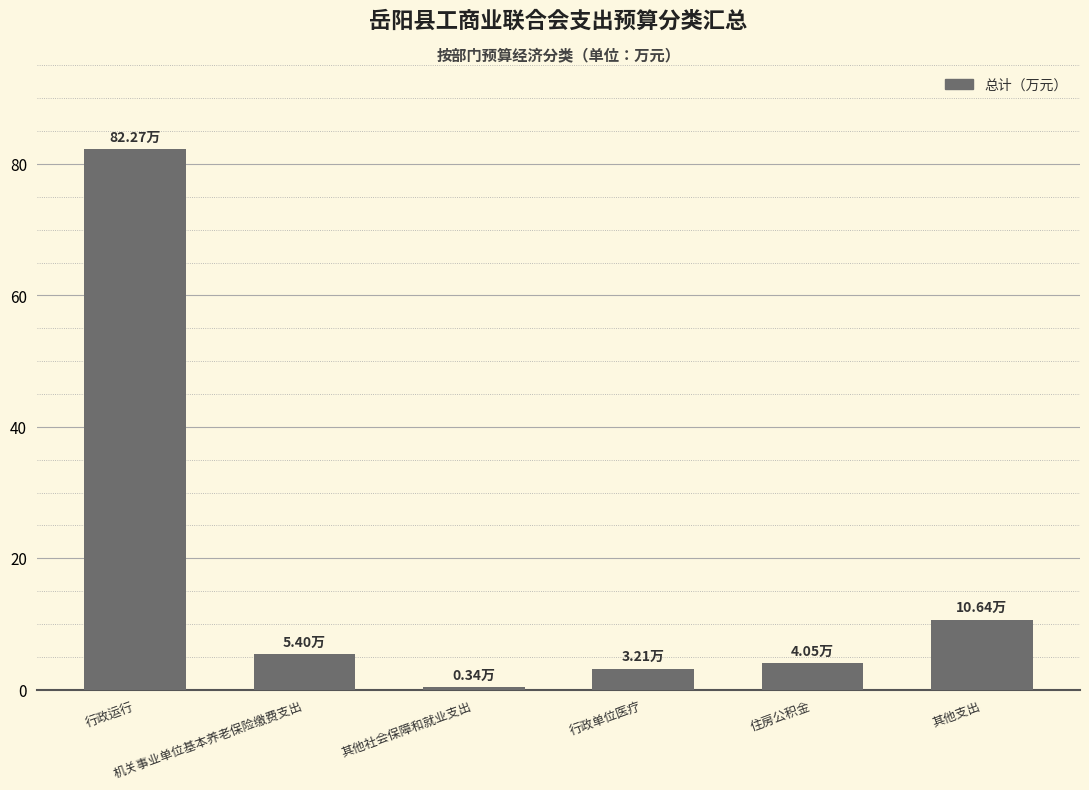

Reading left to right, extract all data points from this chart.

行政运行=82.3	机关事业单位基本养老保险缴费支出=5.4	其他社会保障和就业支出=0.3	行政单位医疗=3.2	住房公积金=4.1	其他支出=10.6